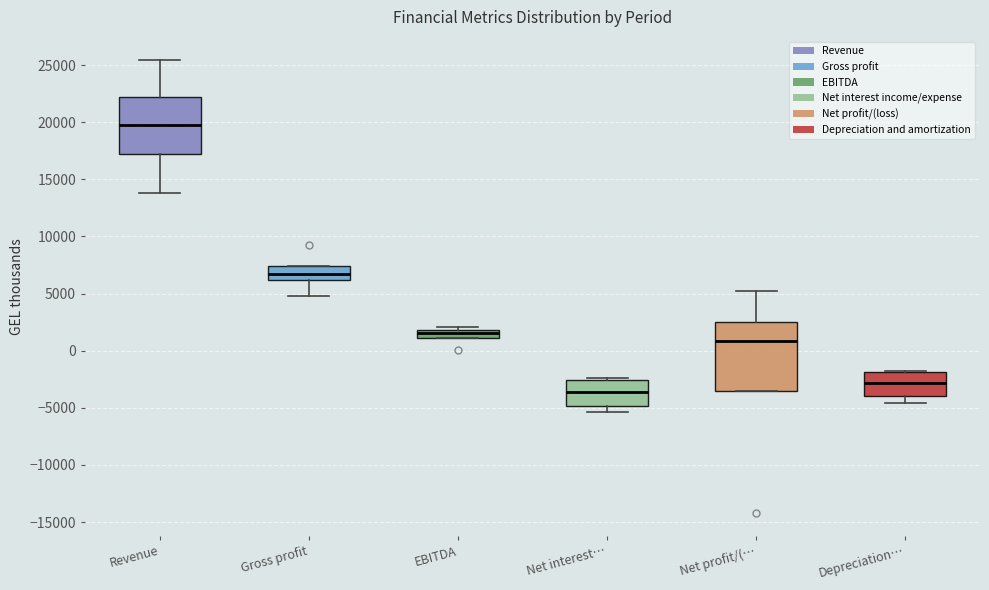

Which box has the lowest median line?

Net interest…